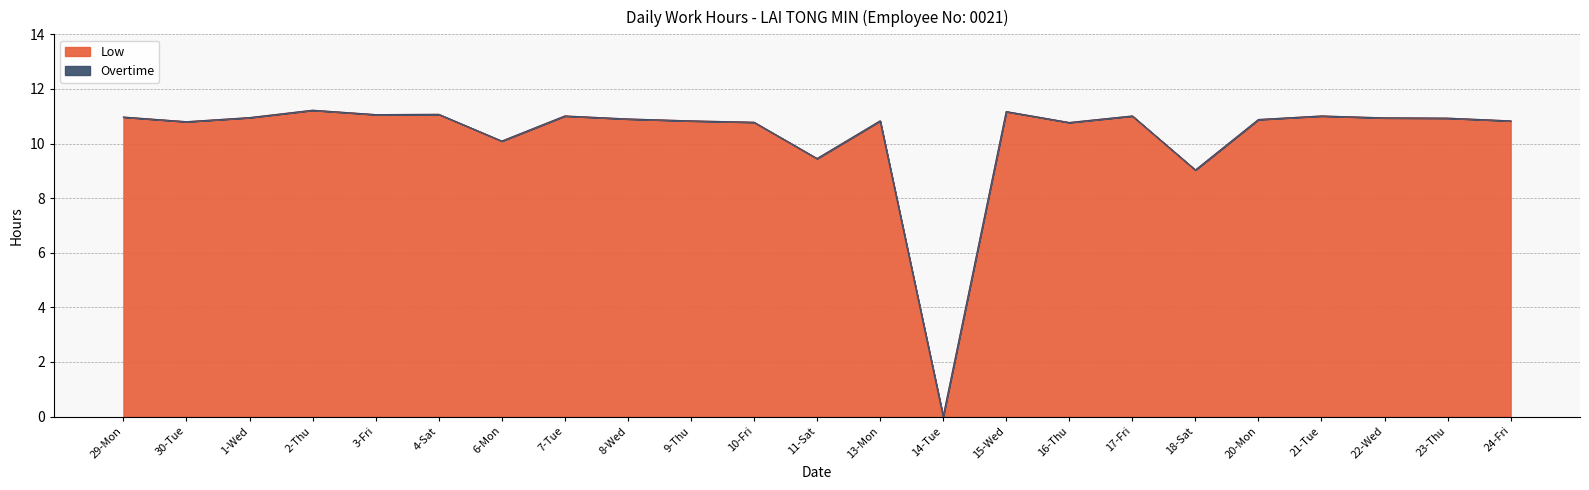

What position from the right is 29-Mon?

23